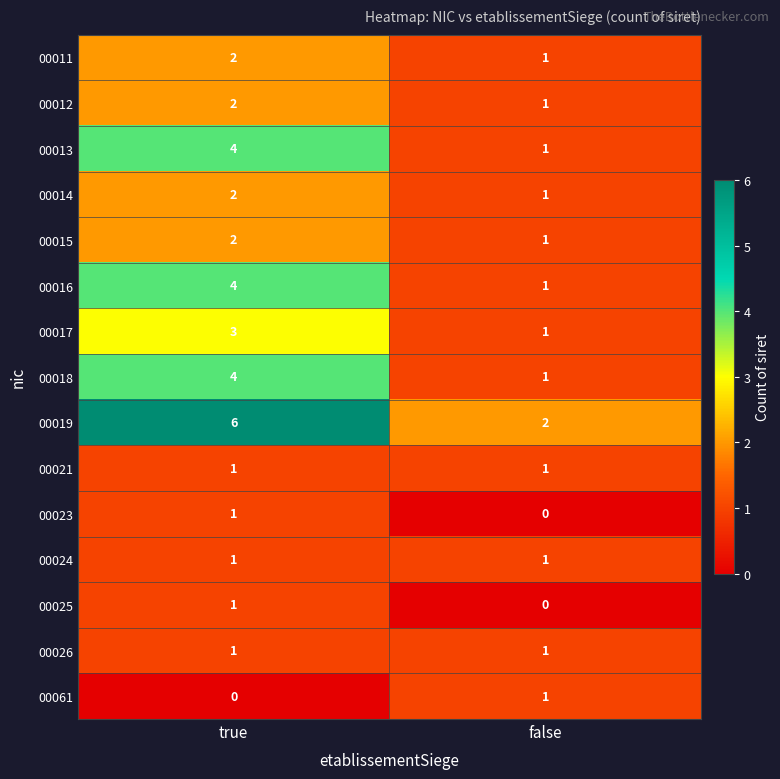

Which series changed the most between true and false?

00019